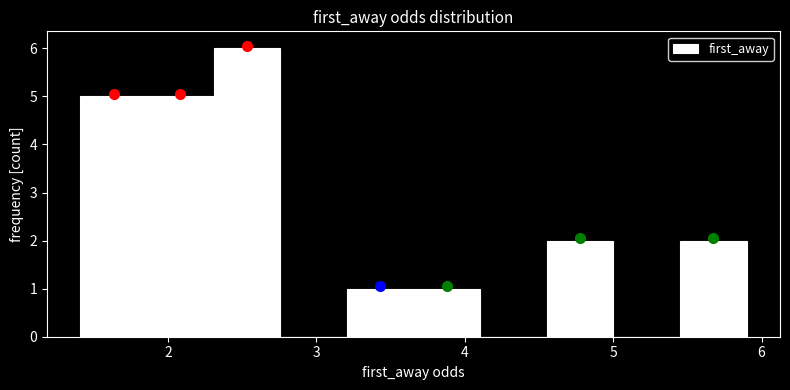

Reading left to right, transcribe this chart: for each bar, give the range it covers on the x-axis and its height. Neither the bar edges nor the heights are printed on the chart, so give them approximately, as read against the axes.

1.4 to 1.9: 5
1.9 to 2.3: 5
2.3 to 2.8: 6
2.8 to 3.2: 0
3.2 to 3.7: 1
3.7 to 4.1: 1
4.1 to 4.6: 0
4.6 to 5.0: 2
5.0 to 5.5: 0
5.5 to 5.9: 2